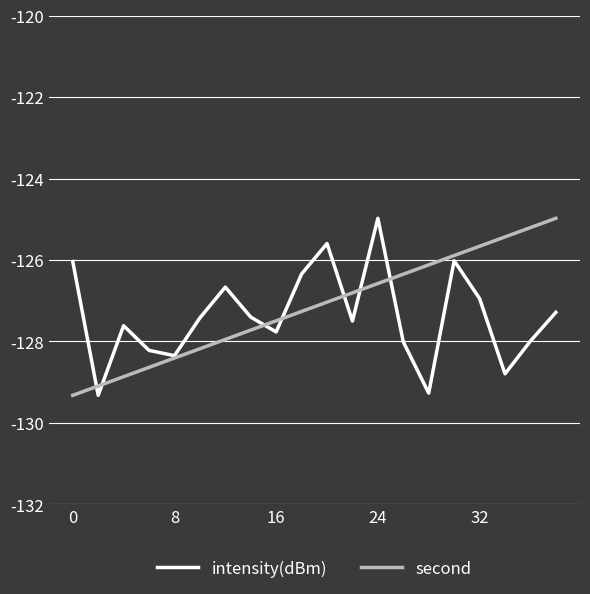

What is the lowest value of the second series?

-129.3